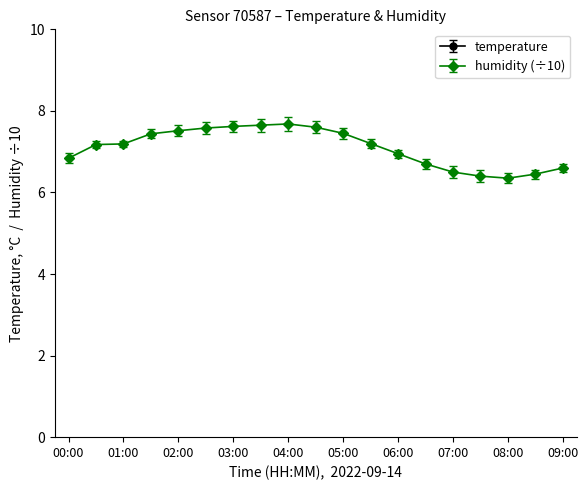

What are all the series names shown in the legend?

temperature, humidity